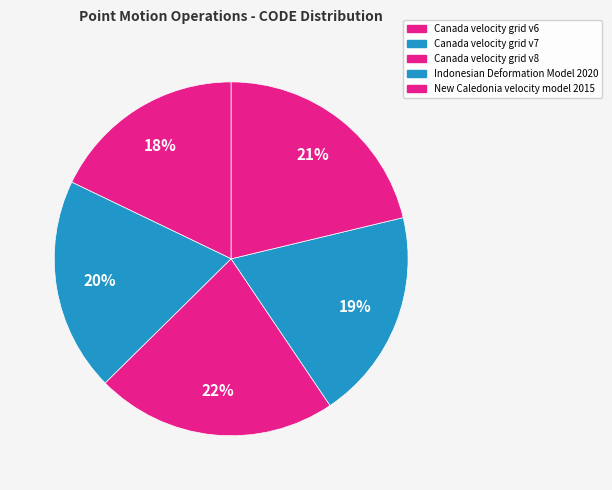

True or false: Indonesian Deformation Model 2020 accounts for 31% of the total.

False